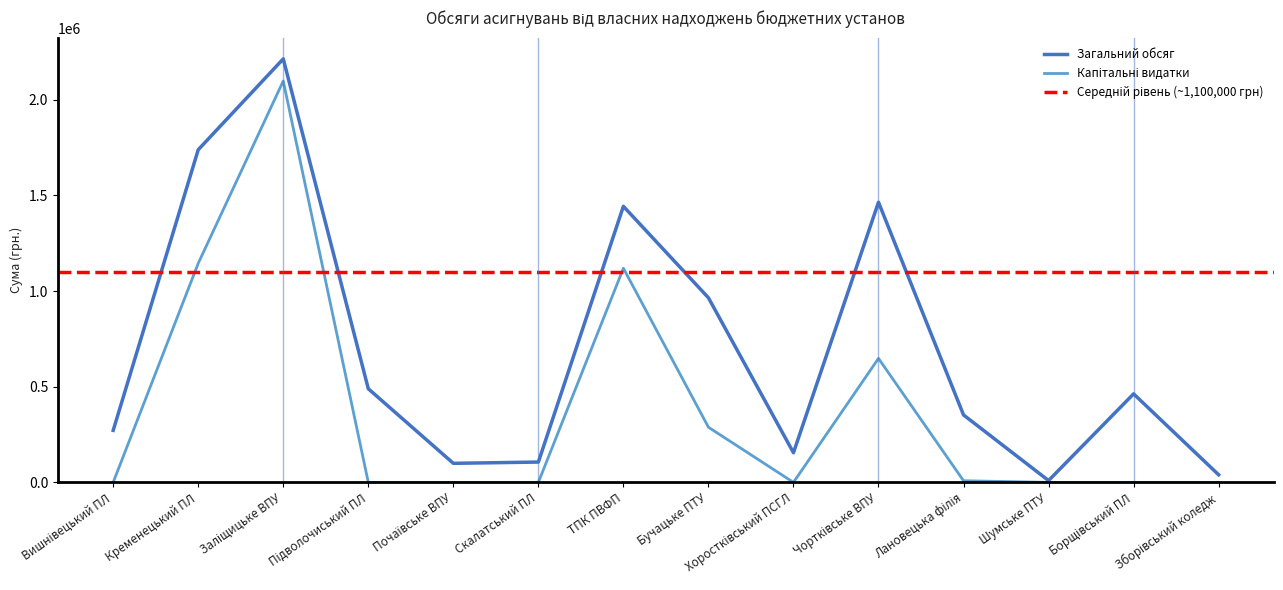

True or false: Капітальні видатки and Загальний обсяг intersect in this chart.

False